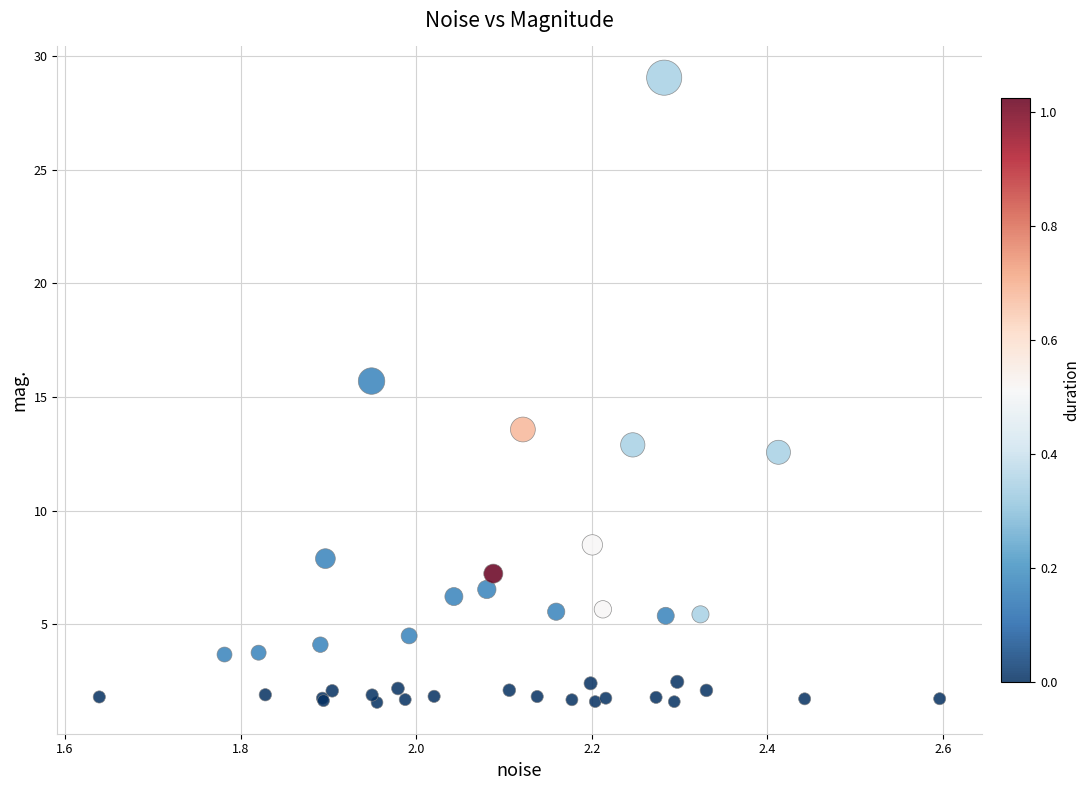

What Y value in the scatter plot is closest to 15?

15.7